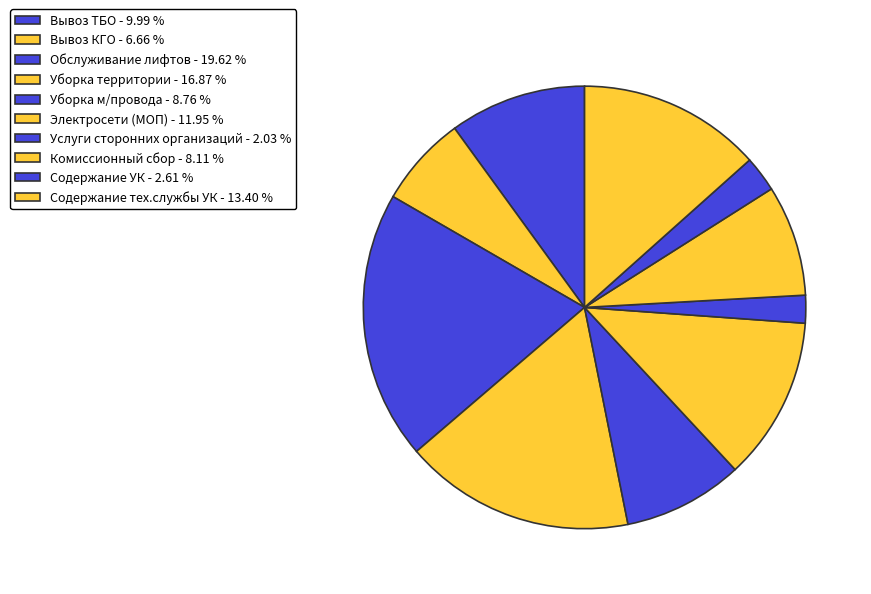

The Содержание тех.службы УК slice represents 13% of the pie. True or false?

True